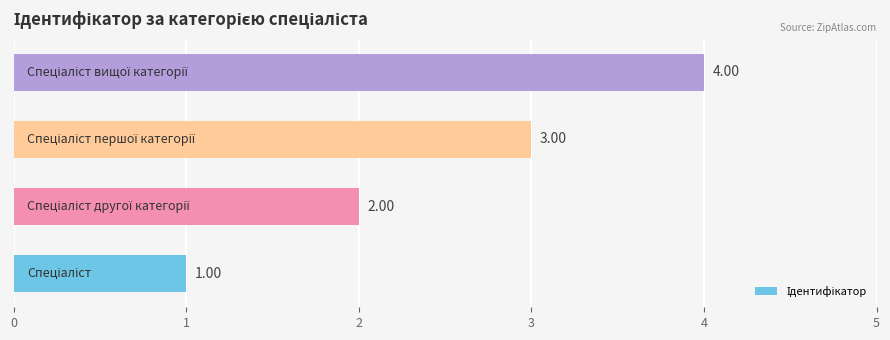

What is the difference between the maximum and minimum values?

3